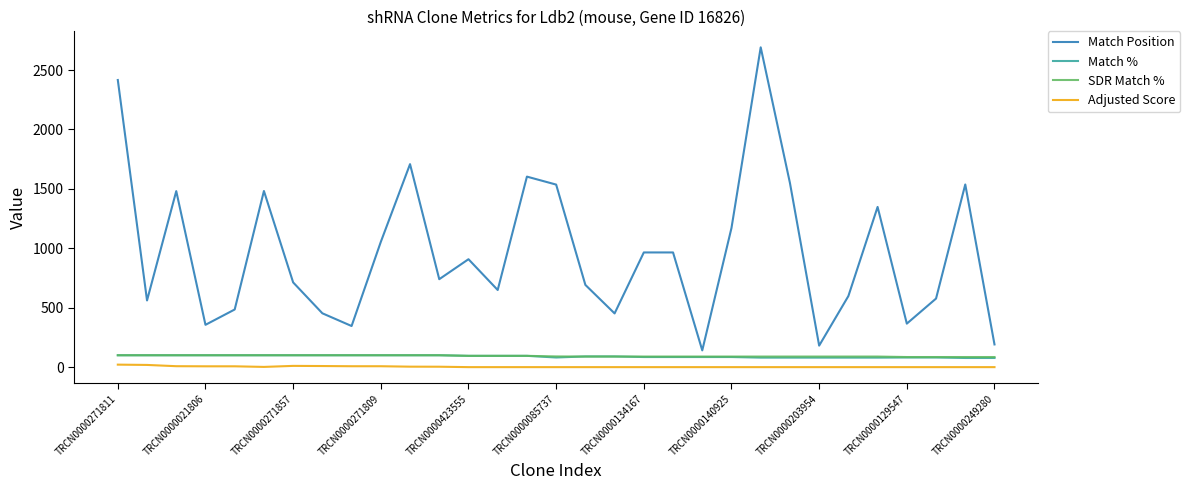

What are all the series names shown in the legend?

Match Position, Match %, SDR Match %, Adjusted Score